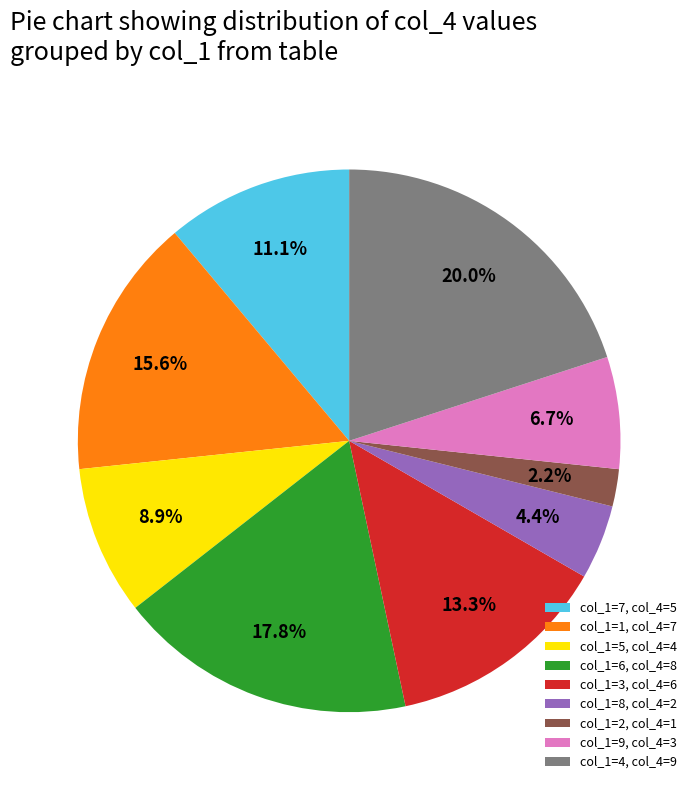

Which category has the smallest portion of the pie?

col_1=2, col_4=1